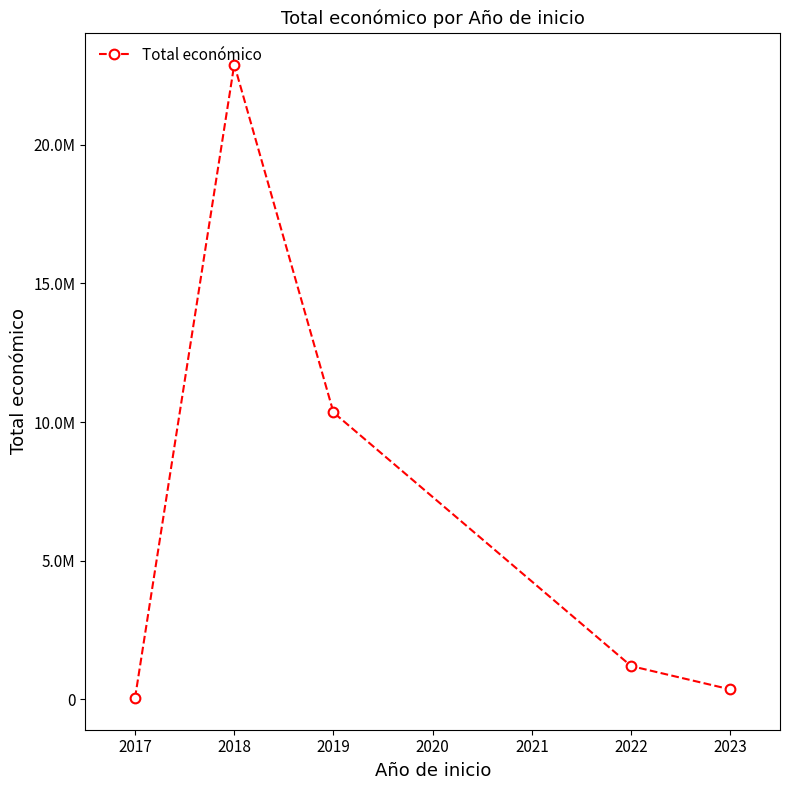

What is the difference between the maximum and minimum values?

22861257